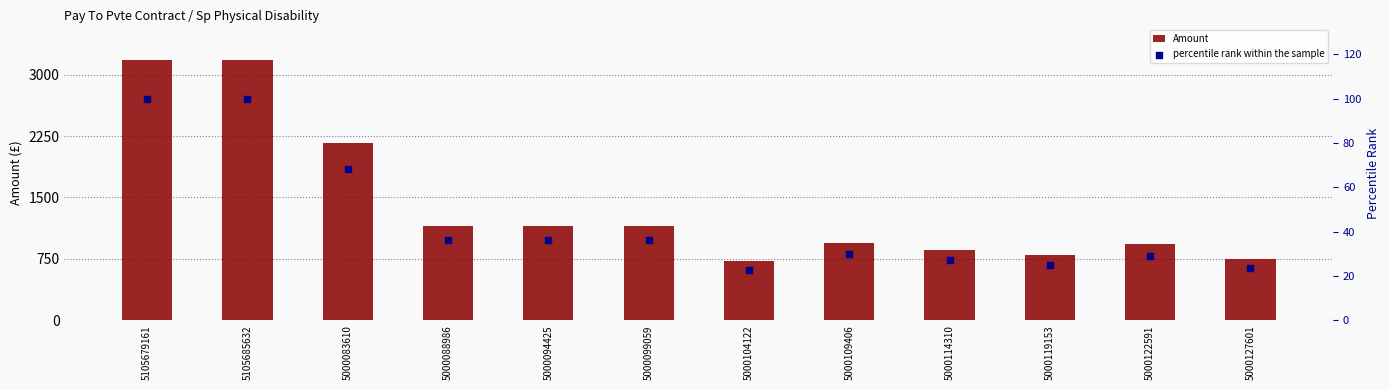

At which category is the sum across all series the highest?

5105679161